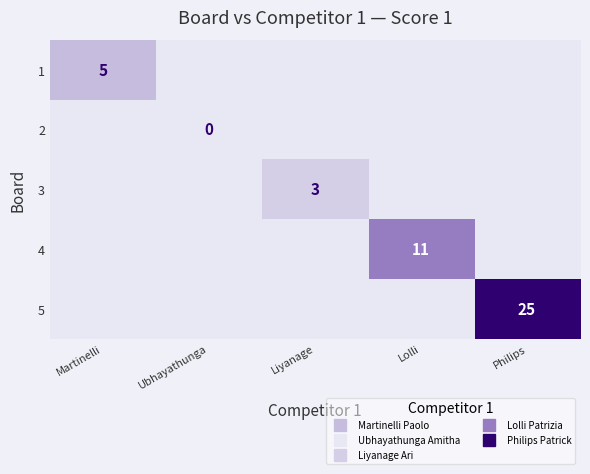

Which category has the lowest value across all series?

Ubhayathunga